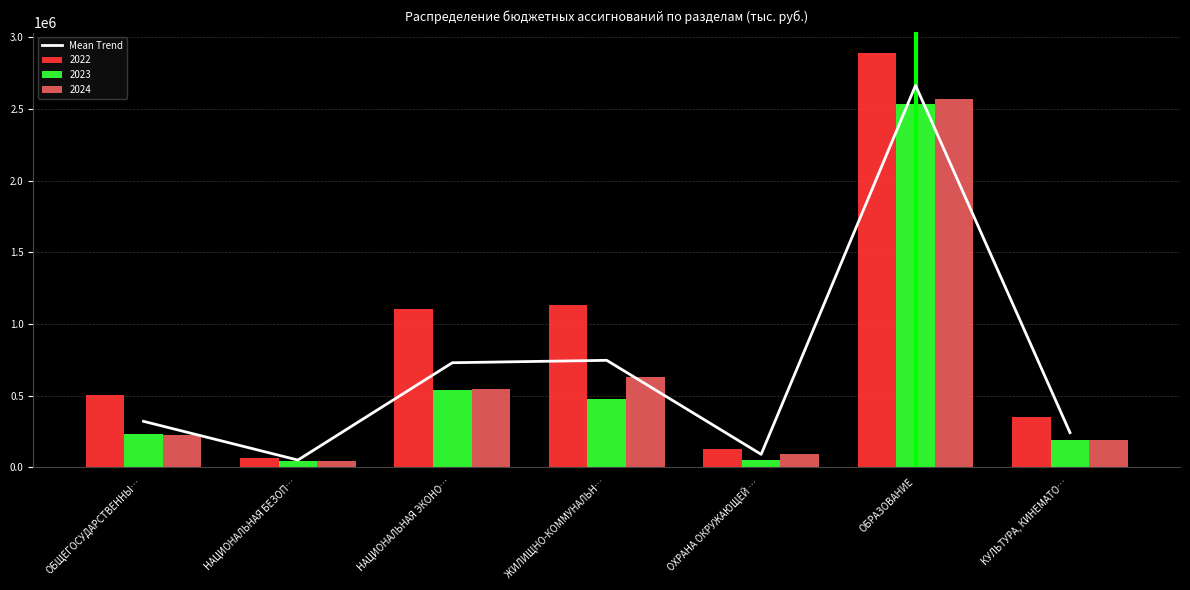

What is the difference between the maximum and minimum values?

2612798.7